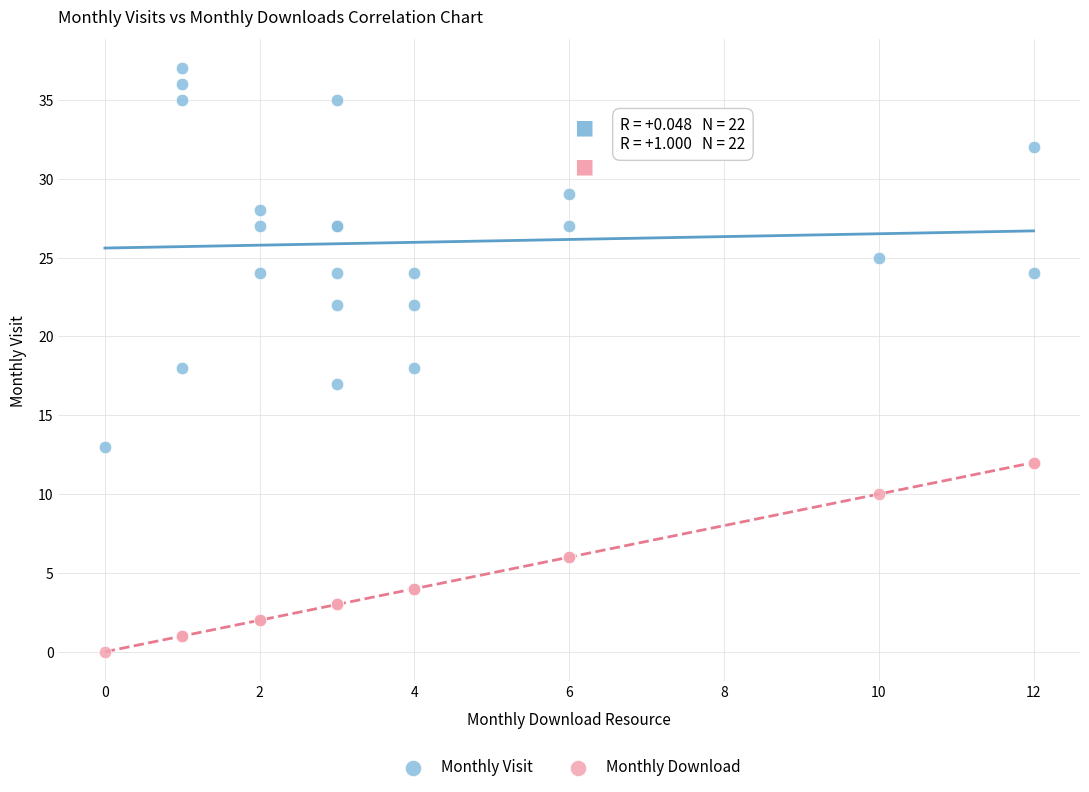

What are all the series names shown in the legend?

Monthly Visit, Monthly Download